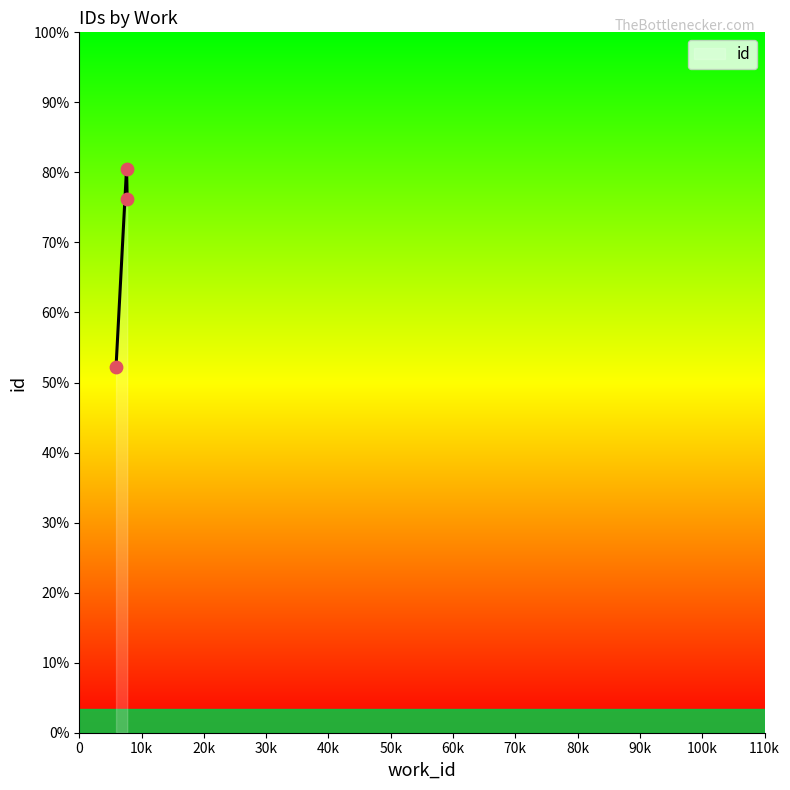

What is the ratio of the value at 7587 to the value at 7587?

1.0